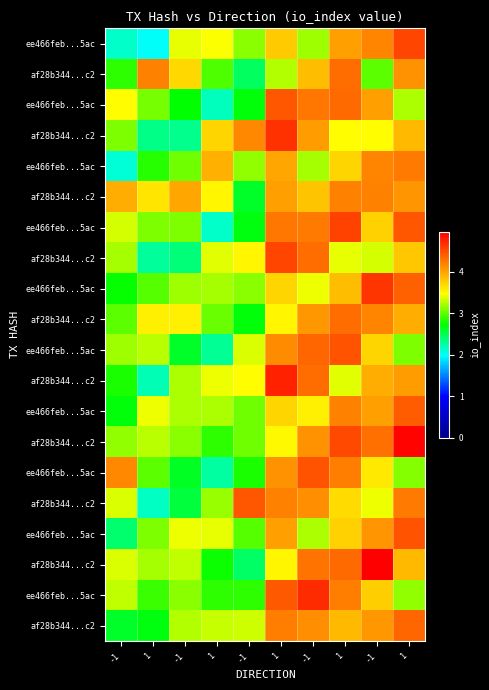

At which category is the sum across all series the highest?

1